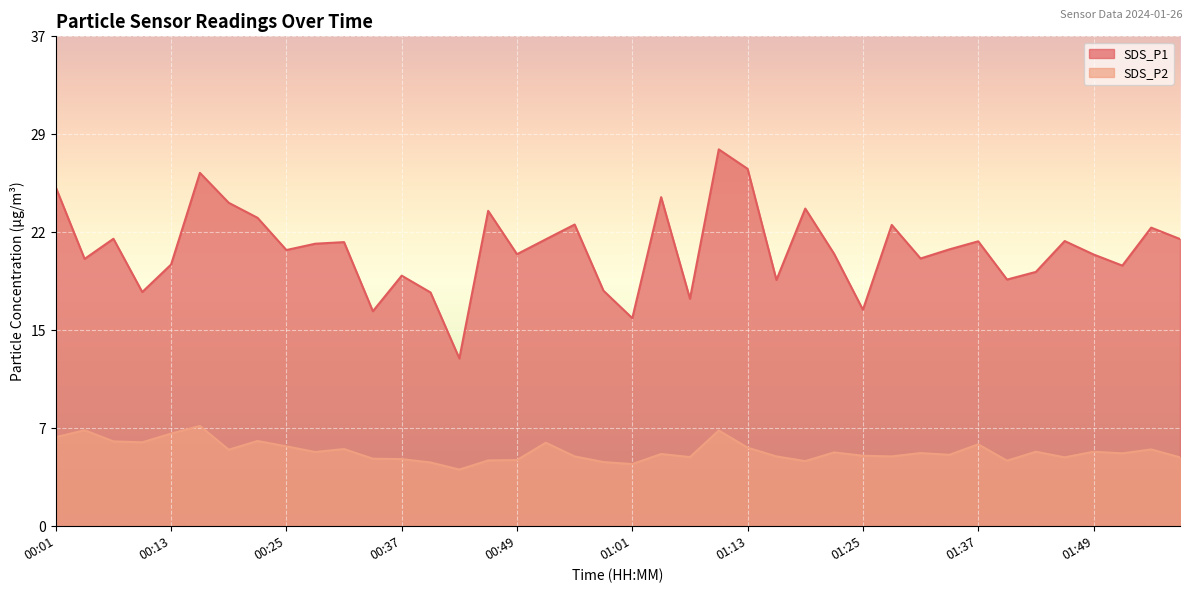

At which category is the sum across all series the highest?

01:10